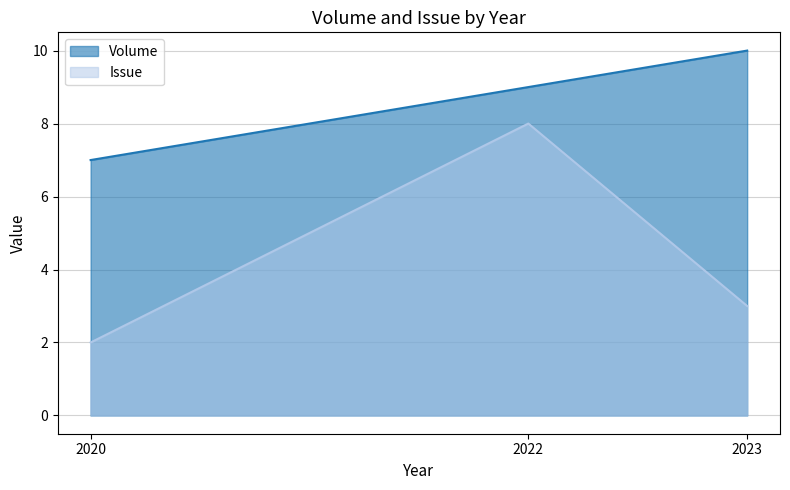

Reading left to right, transcribe all the data shown in this chart.

Volume: 7	9	10
Issue: 2	8	3